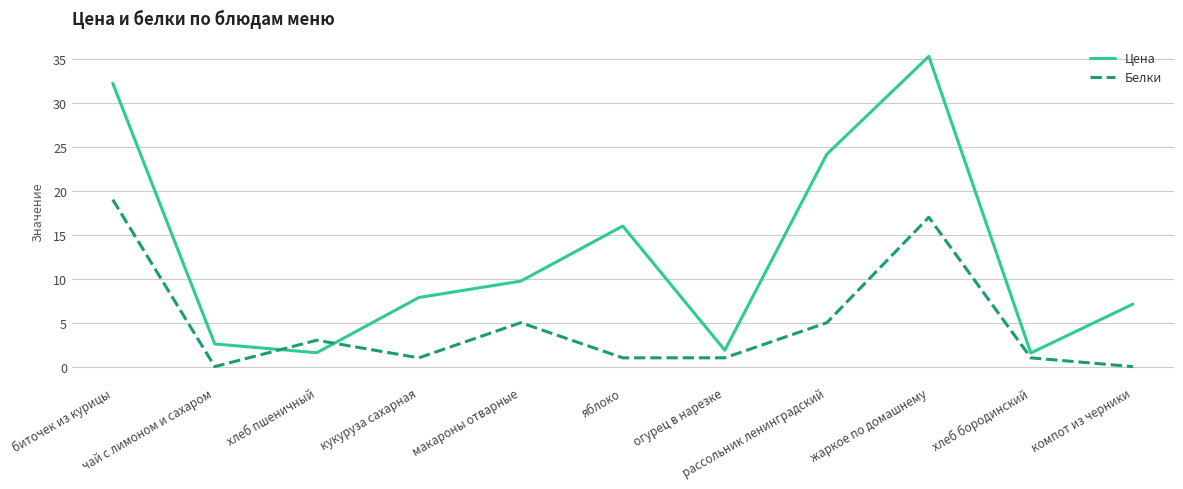

What position from the left is кукуруза сахарная?

4